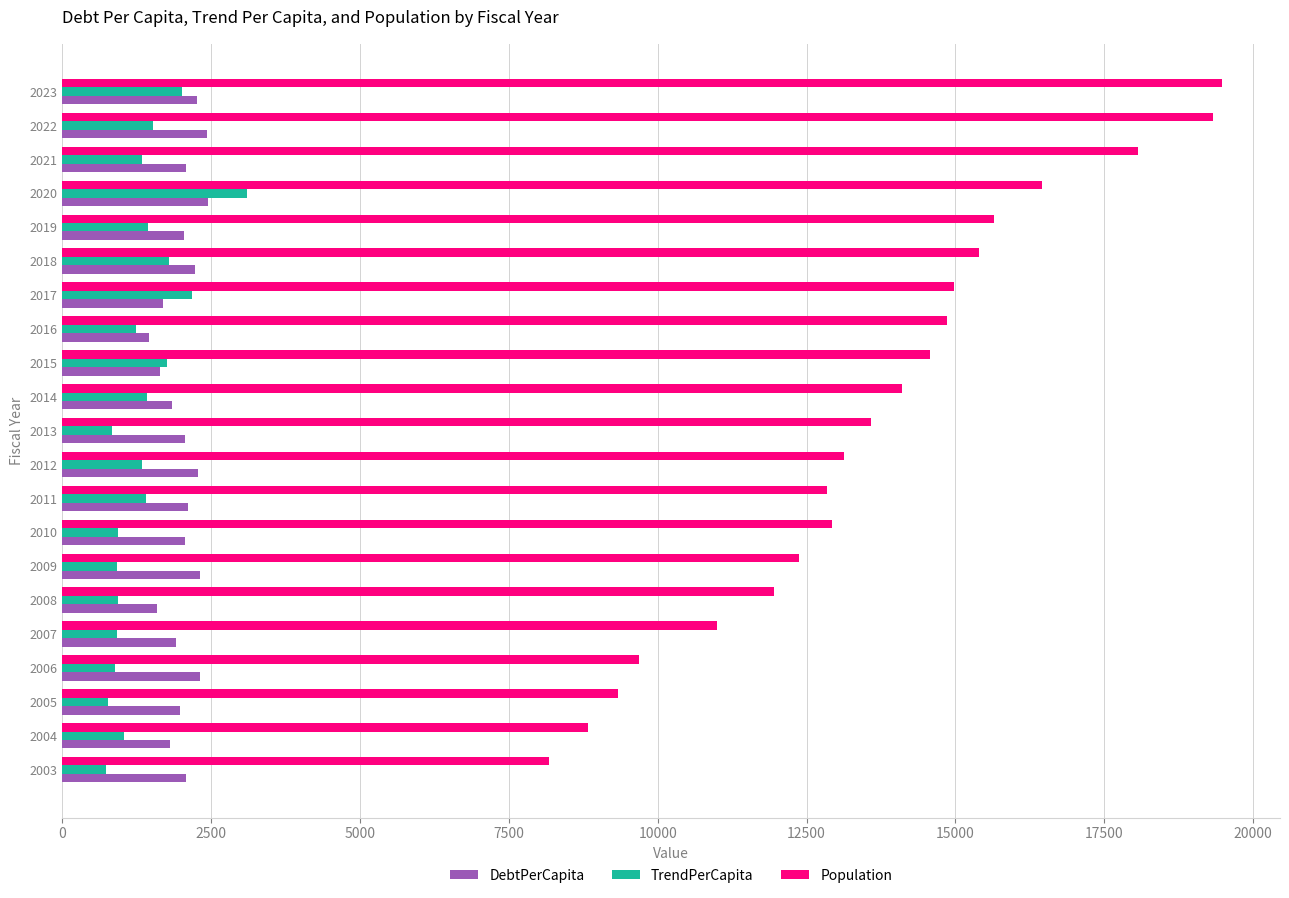

What is the difference between the maximum and minimum values in the Population series?

11304.0